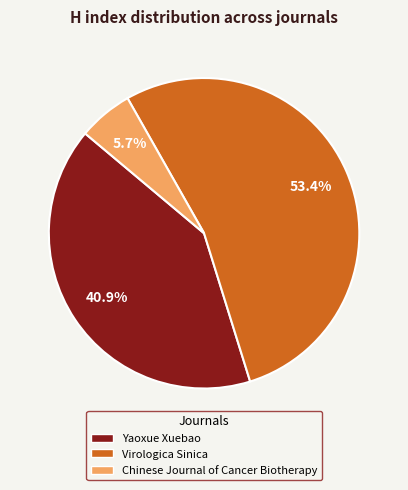

Is the sum of Yaoxue Xuebao and Chinese Journal of Cancer Biotherapy greater than half?

No